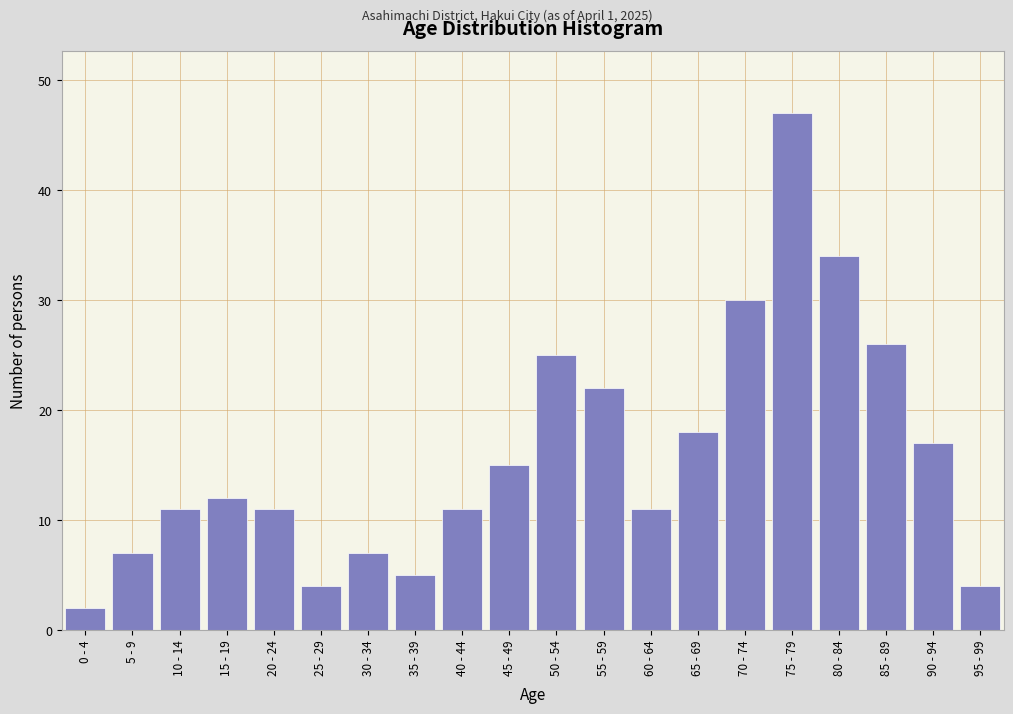

Reading right to left, extract all data points from this chart.

95 - 99=4	90 - 94=17	85 - 89=26	80 - 84=34	75 - 79=47	70 - 74=30	65 - 69=18	60 - 64=11	55 - 59=22	50 - 54=25	45 - 49=15	40 - 44=11	35 - 39=5	30 - 34=7	25 - 29=4	20 - 24=11	15 - 19=12	10 - 14=11	5 - 9=7	0 - 4=2